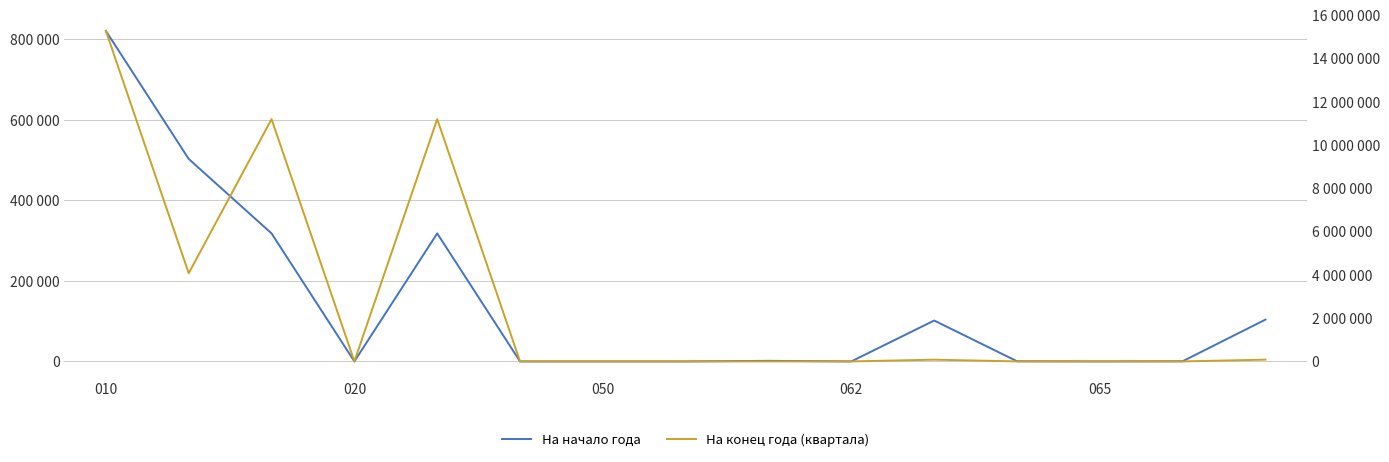

Which series has the largest total across all categories?

На конец года (квартала)